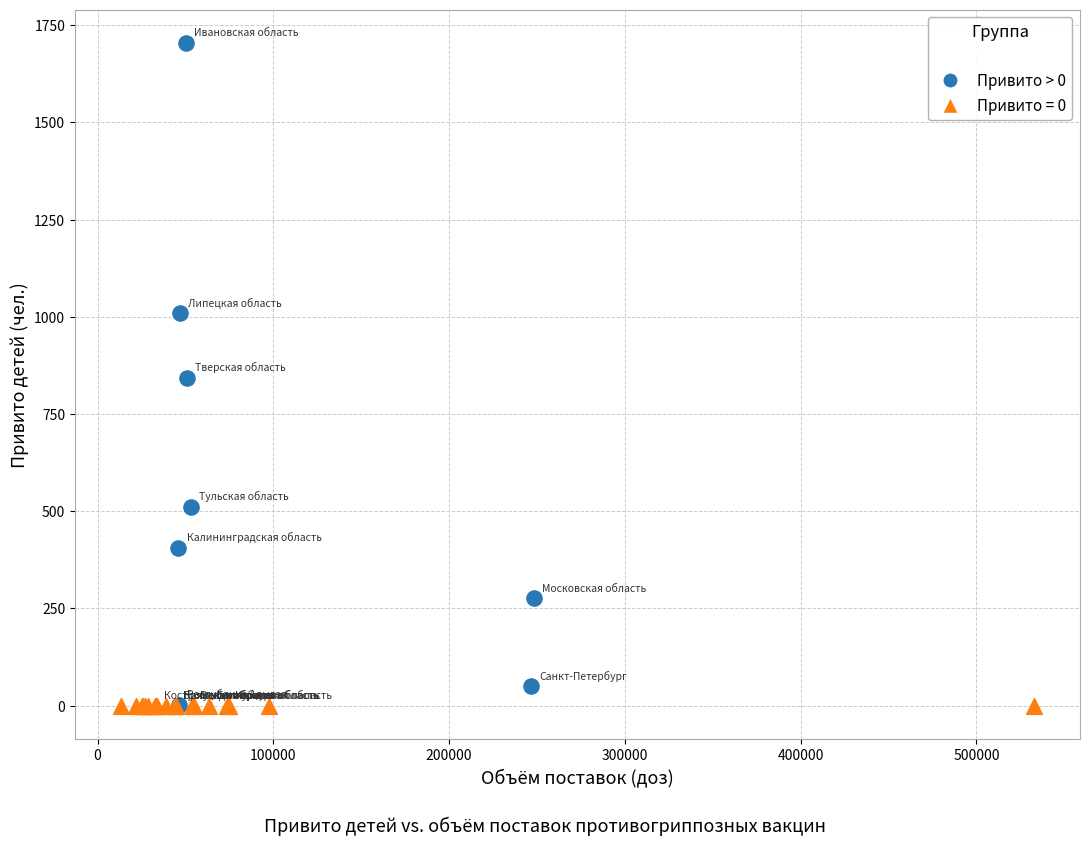

Which series contains the highest Y value?

Привито > 0